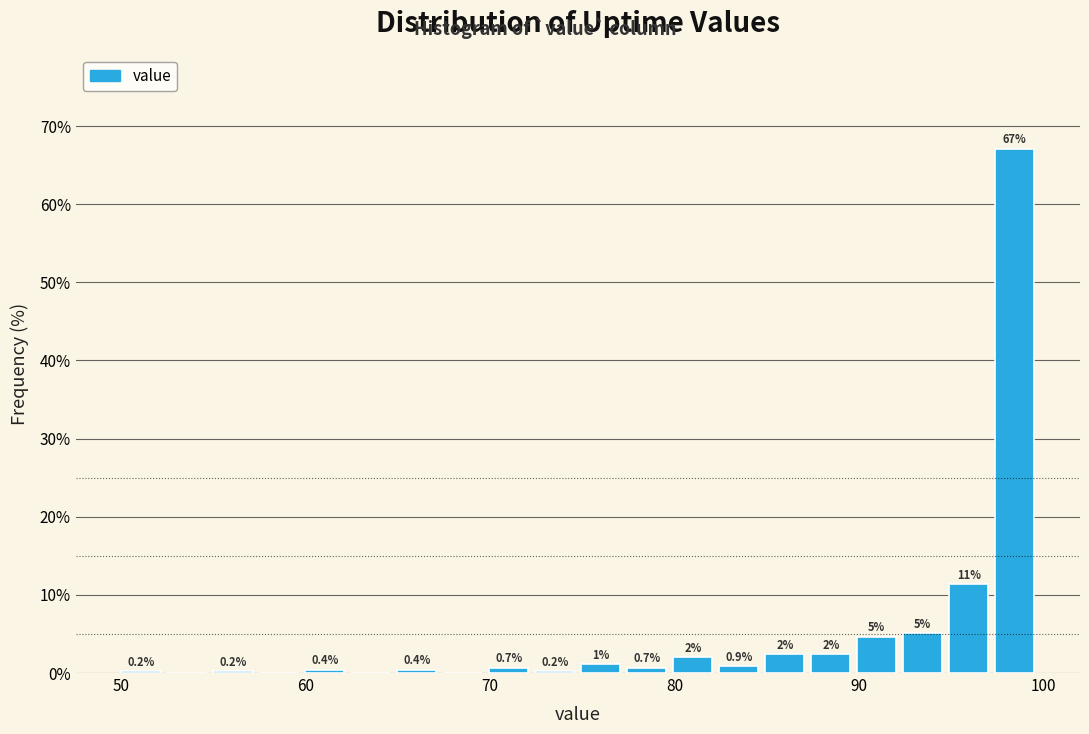

Around what value on the x-axis is the tallest bar? Give the approximate position of its centre, as read against the axis.

98